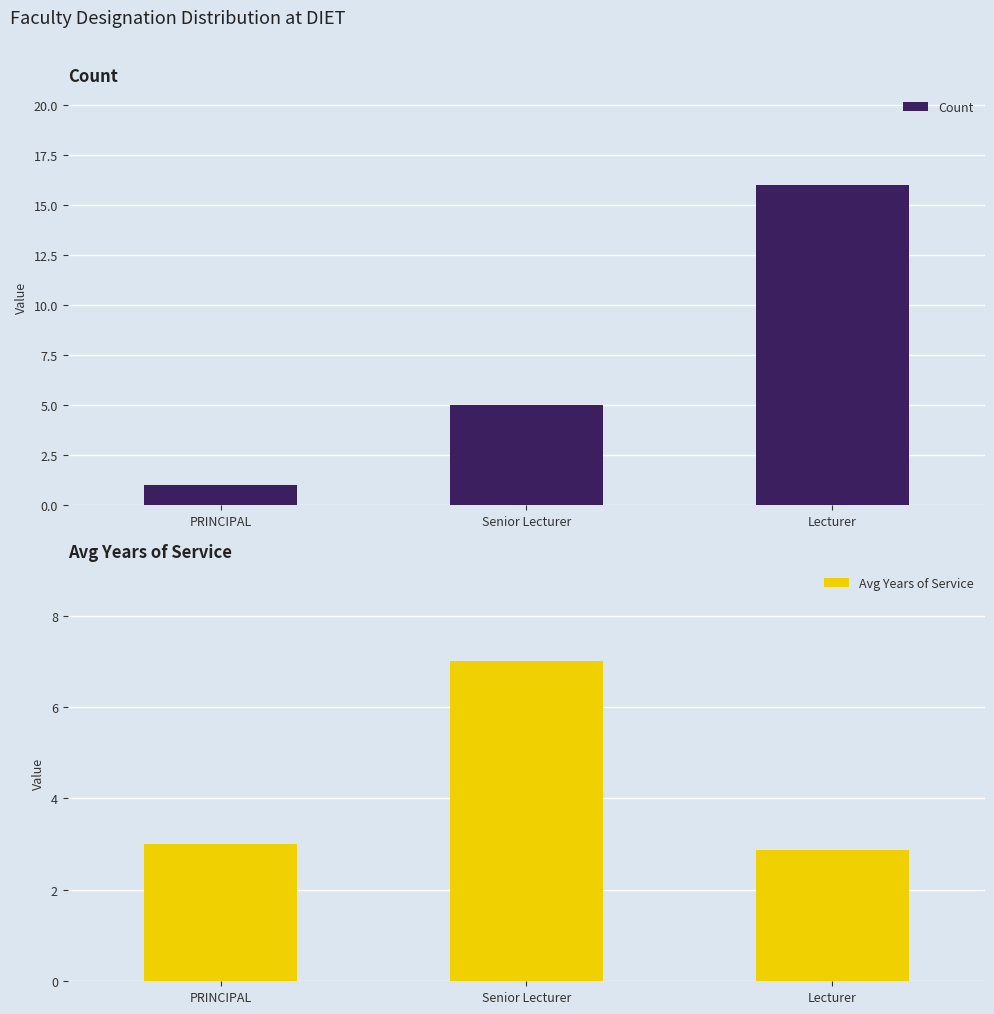

What value does the Count series have at Senior Lecturer?

5